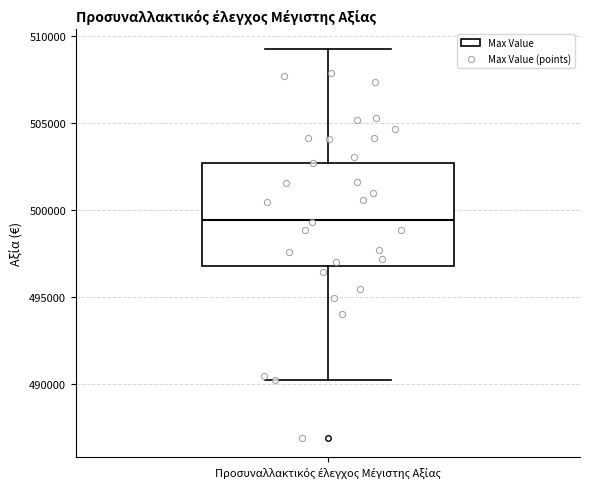

Read this box plot against the y-axis: the position of the median line, the range covered by the box, and the ends of both whiskers. The values are not printed on the chart, so give them approximately, as read against the axis.

median 499500, box 497000 to 502500, whiskers 490000 to 509500